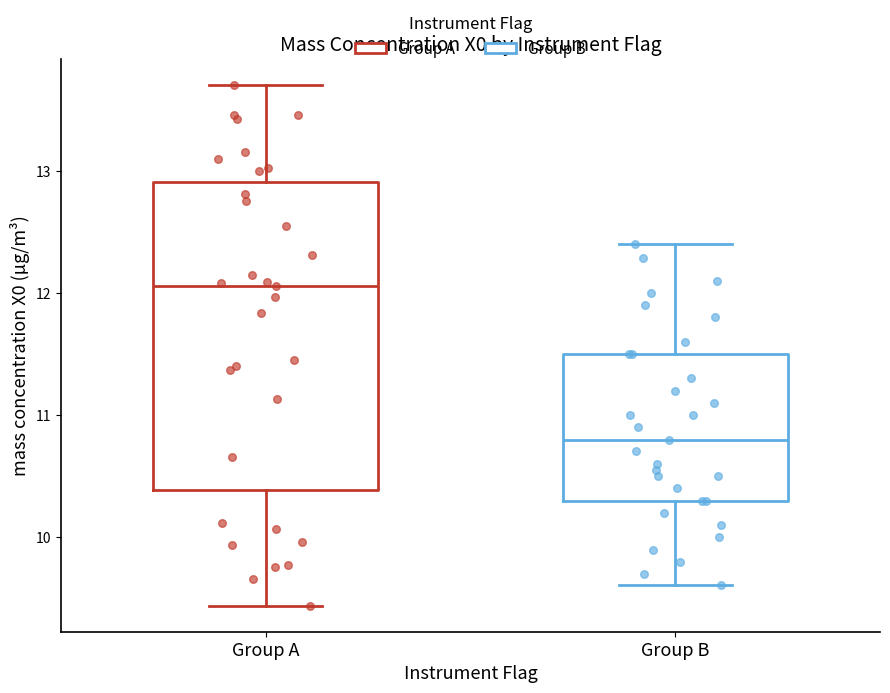

Which box has the lowest median line?

Group B